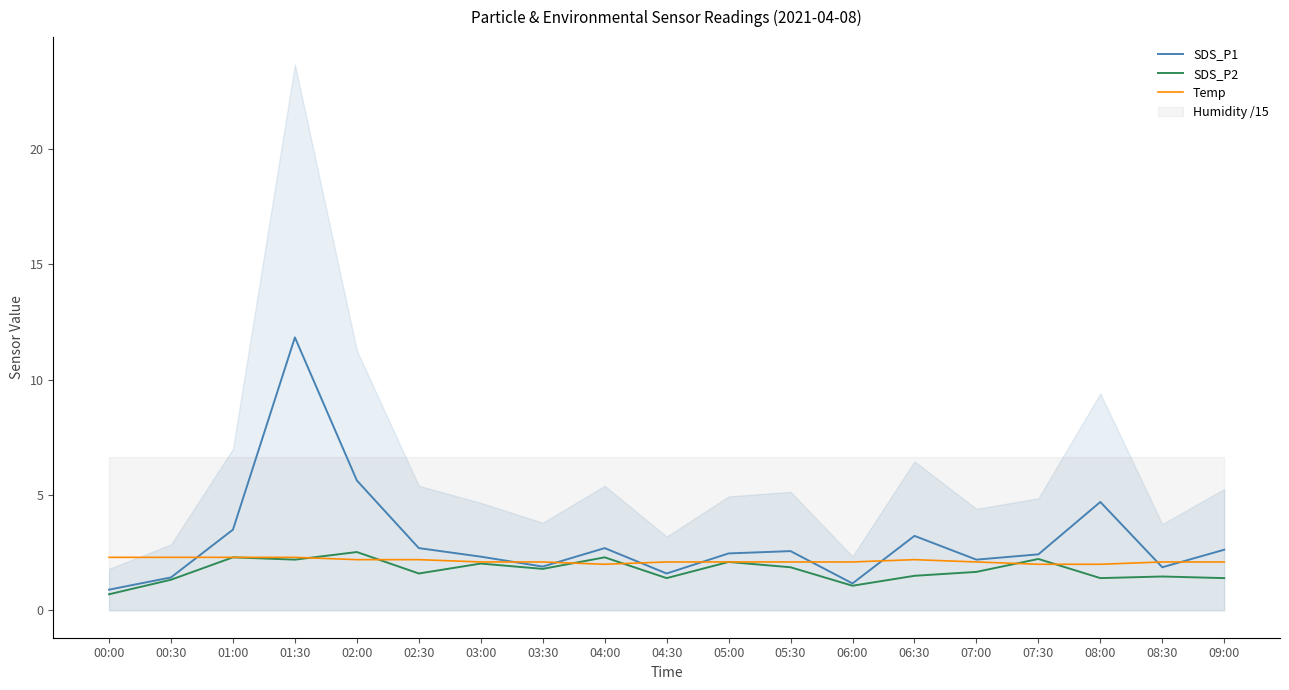

Which series has the largest total across all categories?

SDS_P1